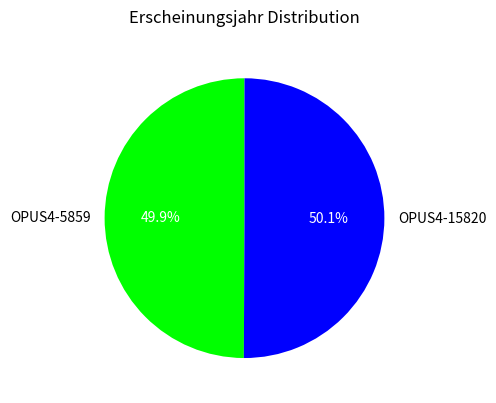

What percentage is the OPUS4-5859 slice, to the nearest percent?

50%